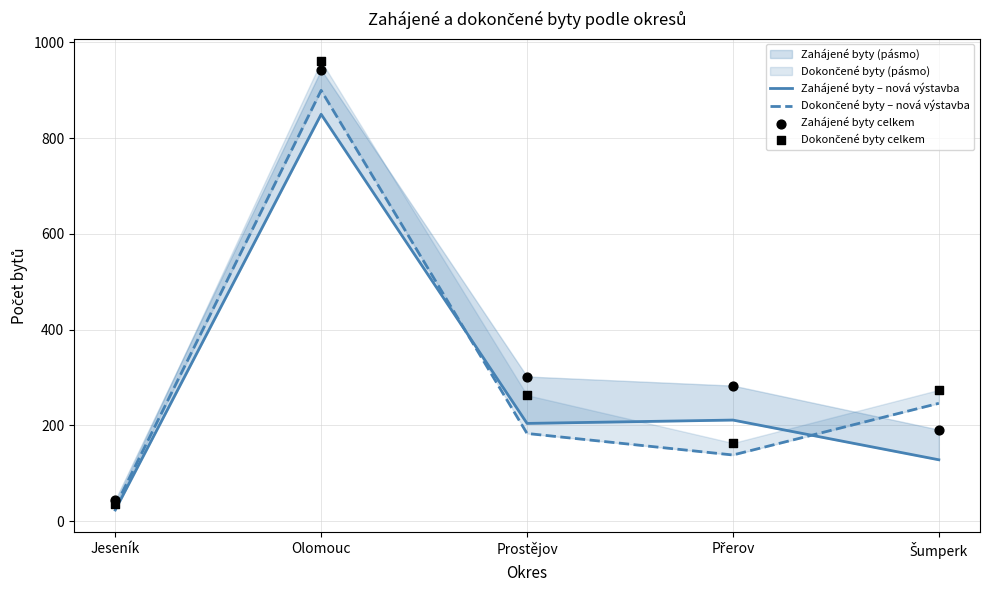

What is the total value across all series at Prostějov?

952